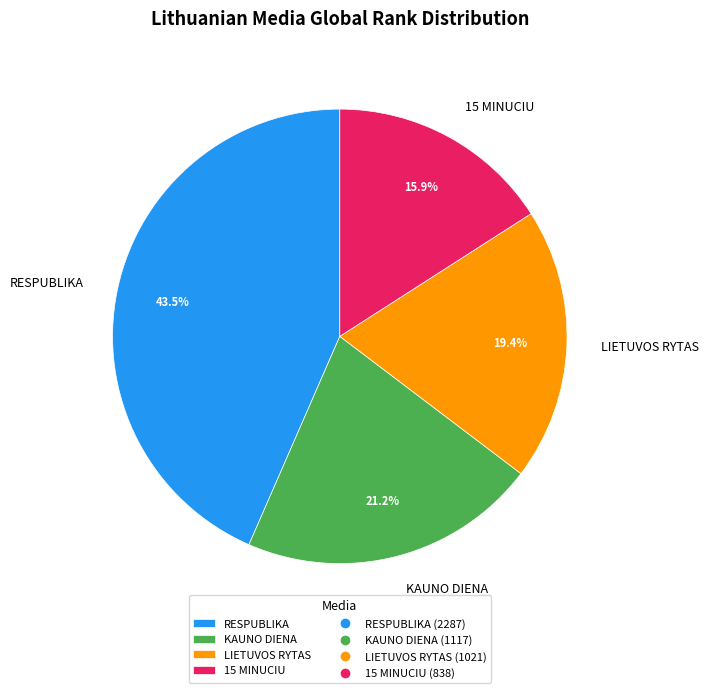

Rank the categories by value from lowest to highest.

15 MINUCIU, LIETUVOS RYTAS, KAUNO DIENA, RESPUBLIKA